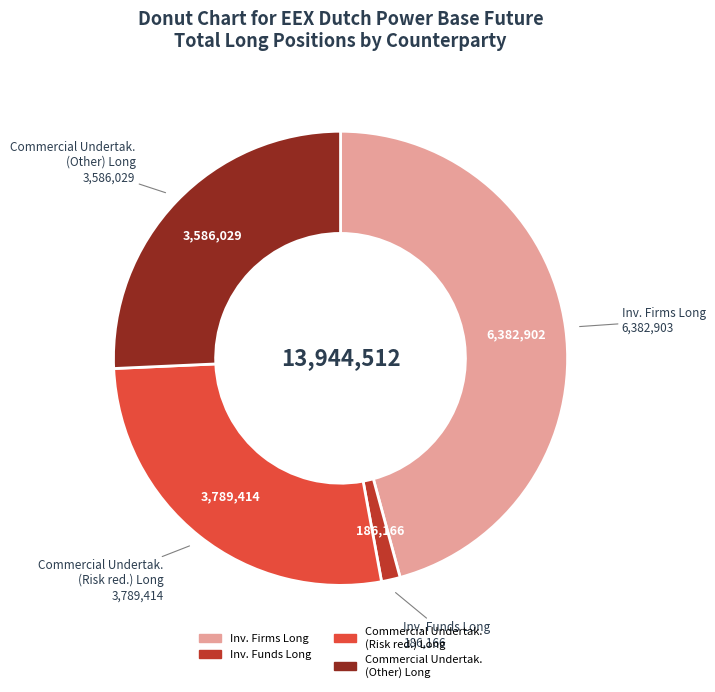

Is there a majority slice in this chart?

No